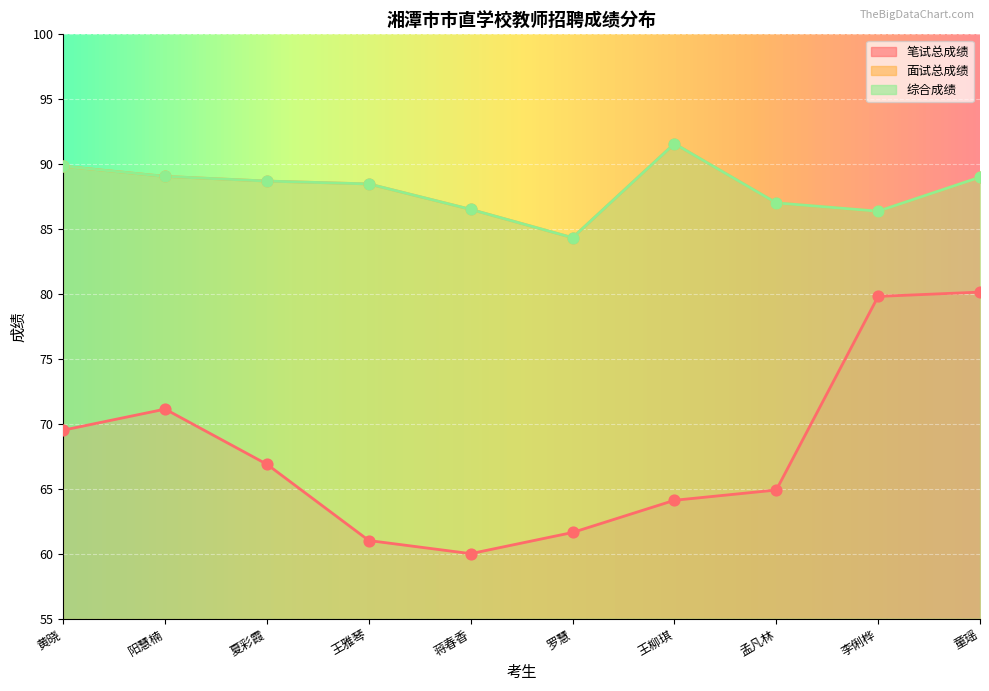

Which series contains the highest Y value?

面试总成绩